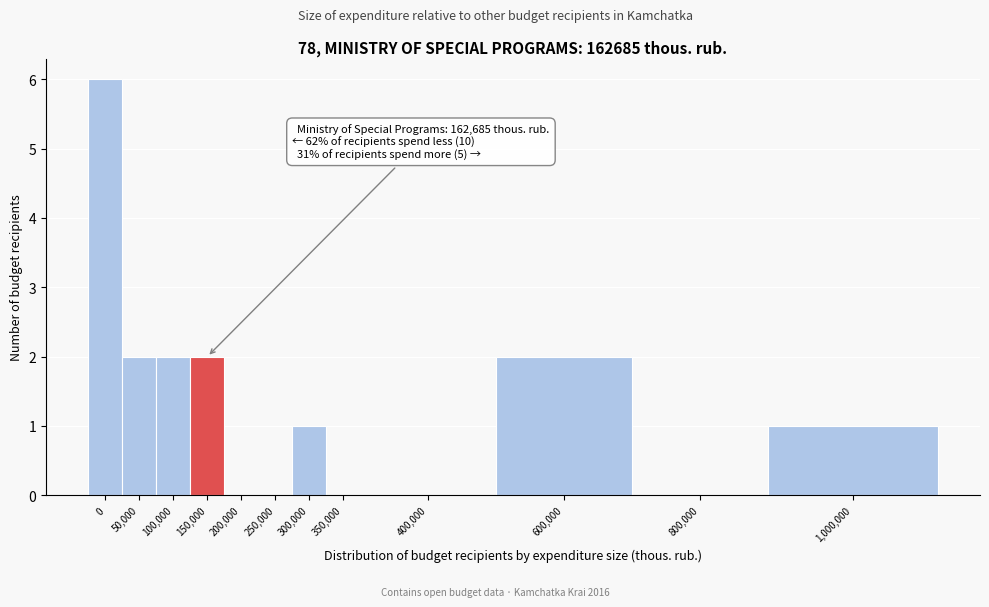

Reading left to right, transcribe all the data shown in this chart.

0=6	50,000=2	100,000=2	150,000=2	200,000=0	250,000=0	300,000=1	350,000=0	400,000=0	600,000=2	800,000=0	1,000,000=1